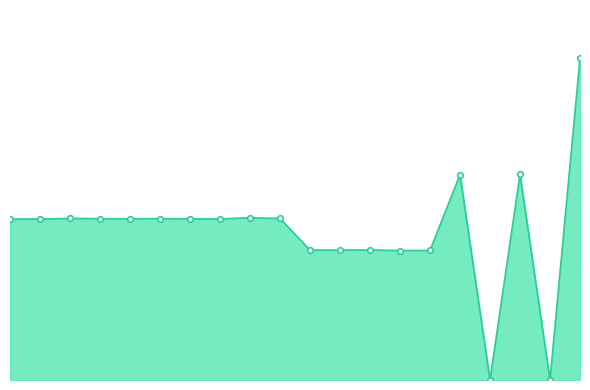

What is the maximum value shown in the chart?

100.0